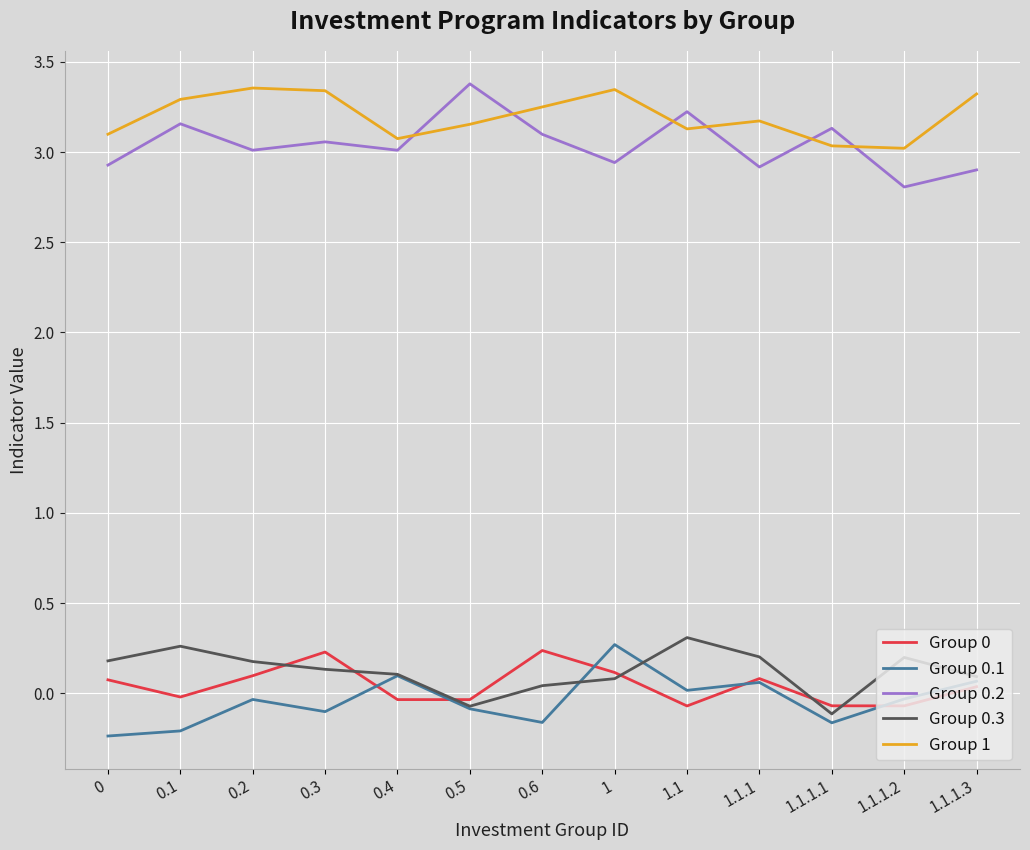

Which category has the highest value in the Group 0.3 series?

1.1